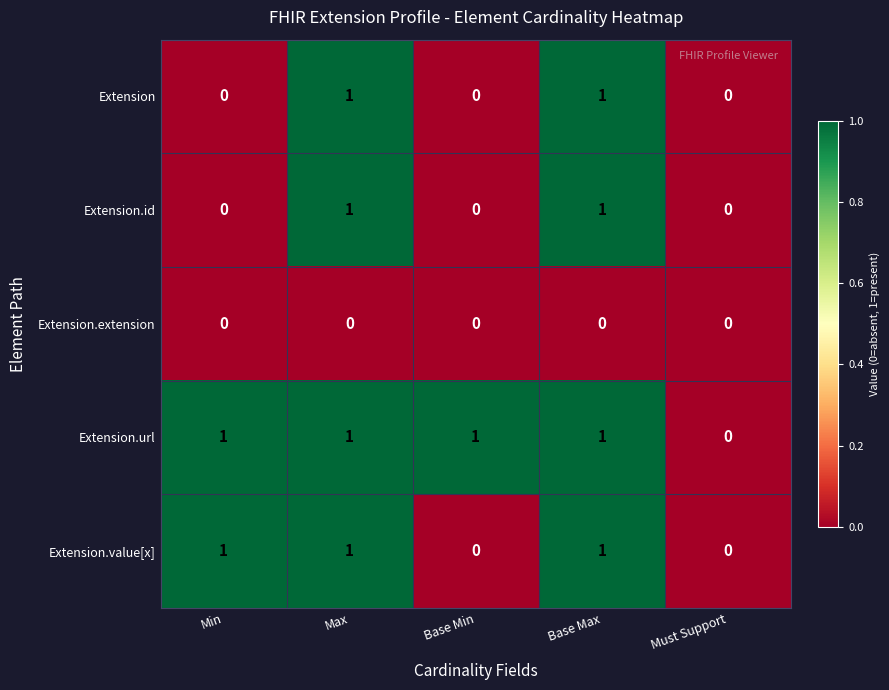

Which series has the largest total across all categories?

Extension.url